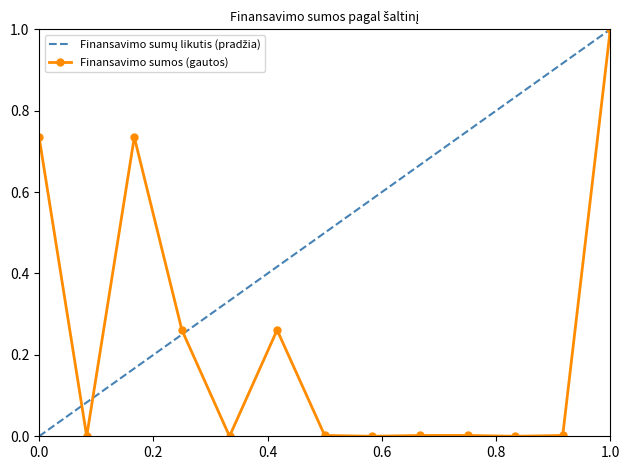

True or false: Finansavimo sumos (gautos) has a value of 1.4 at 1.0.

False